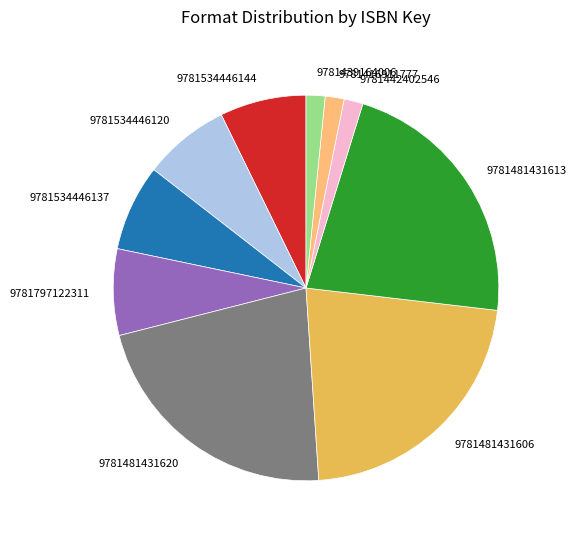

Does any single category account for the majority?

No